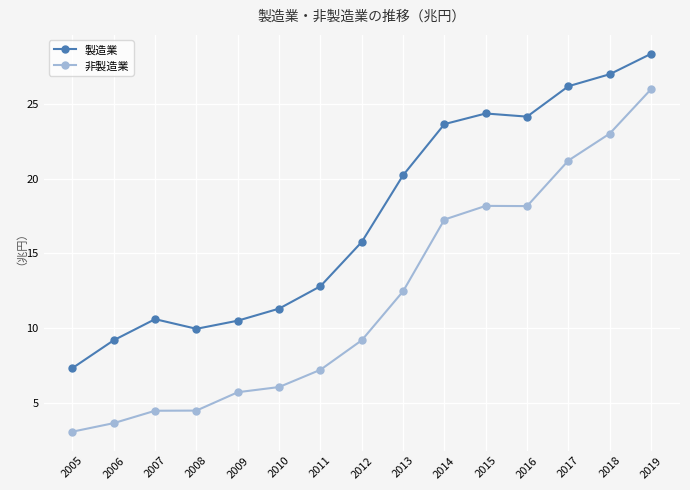

Where is 非製造業 nearest to the value 14?

2013